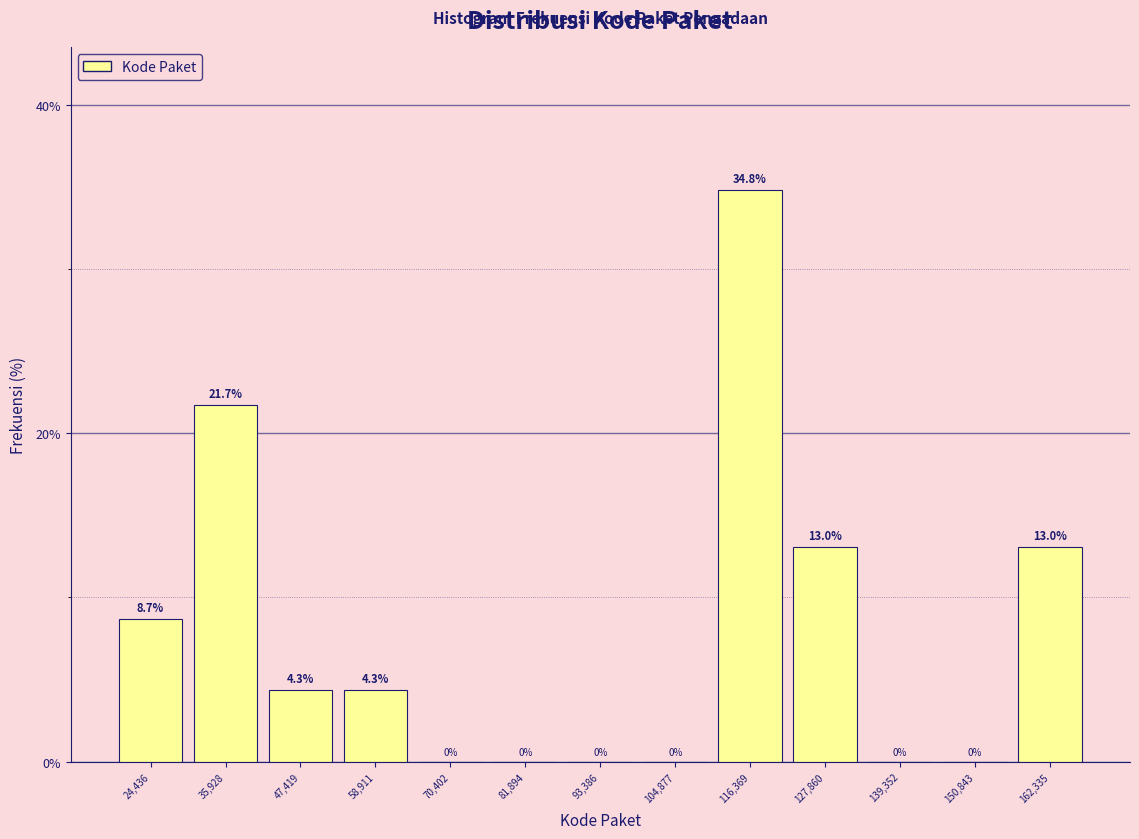

What is the height of the bar covering 54000 to 64000 on the x-axis? The bar edges are not printed on the chart, so give them approximately, as read against the axis.

4.3